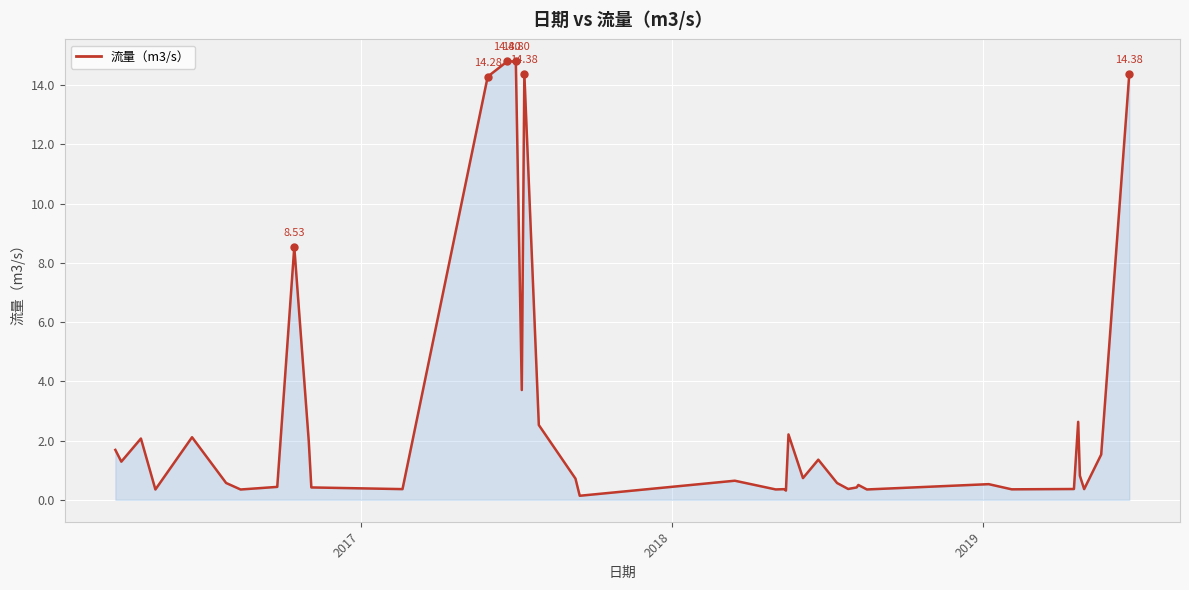

Does the chart display data point markers on the line(s)?

No